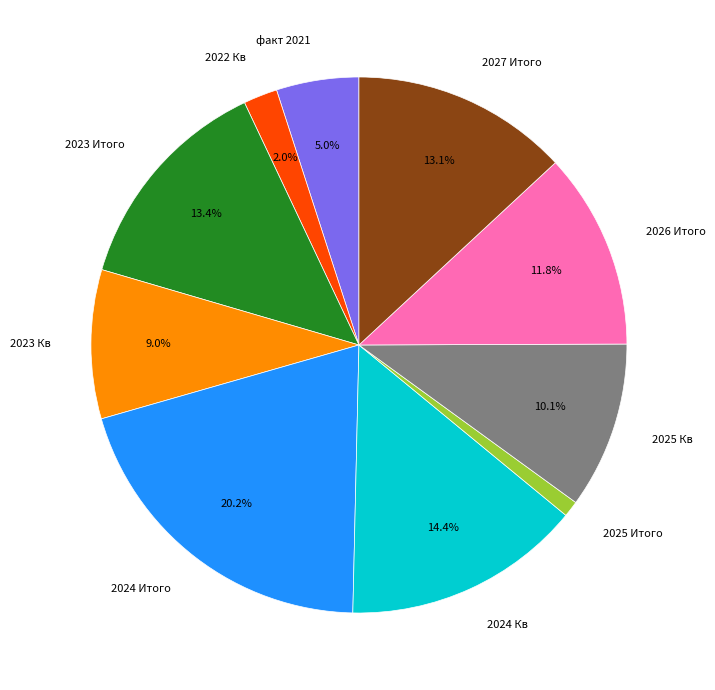

How many segments does this pie chart have?

10